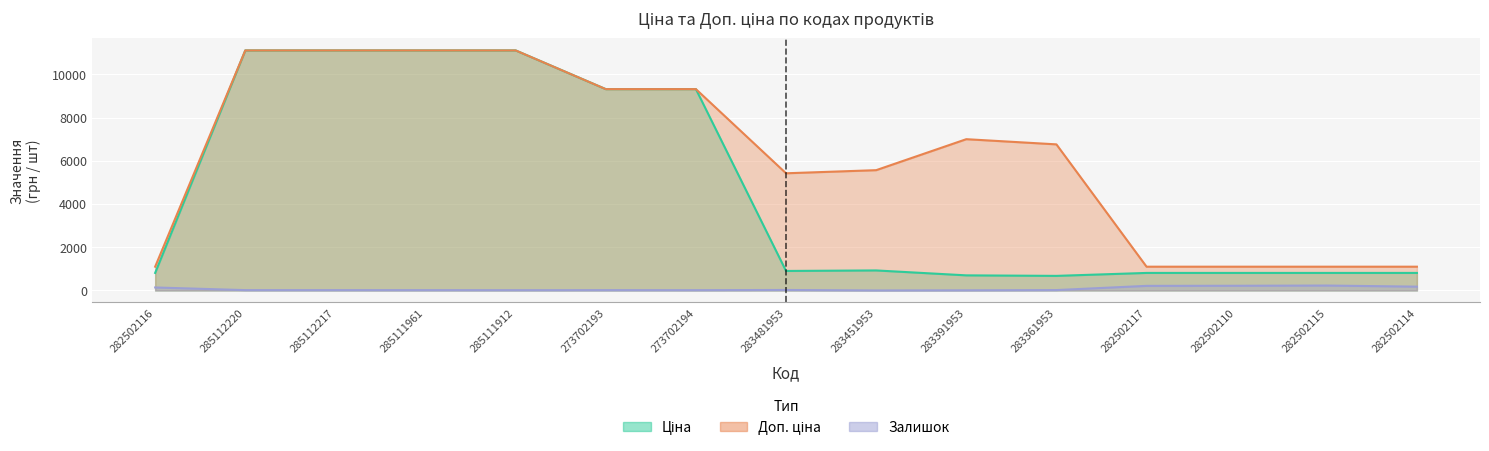

Rank the series at 283391953 from lowest to highest value.

Залишок, Ціна, Доп. ціна